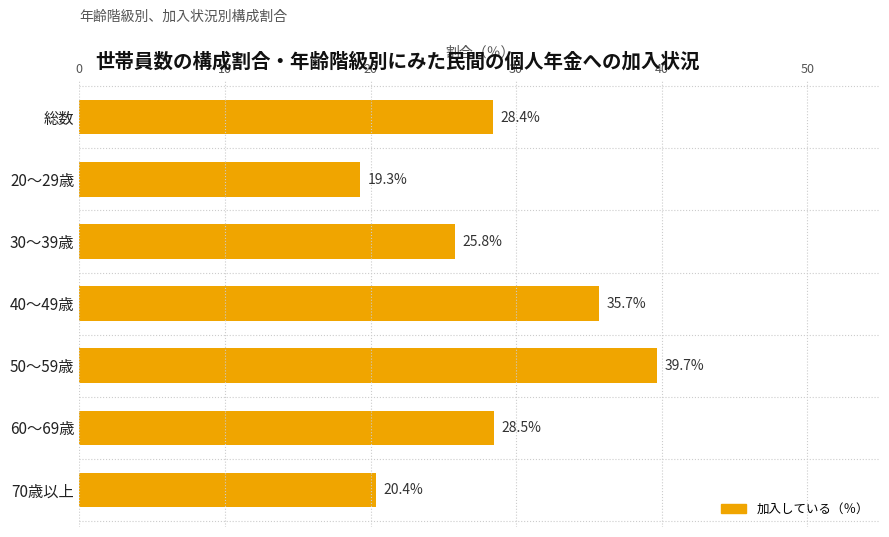

How many data points does each series have?

7